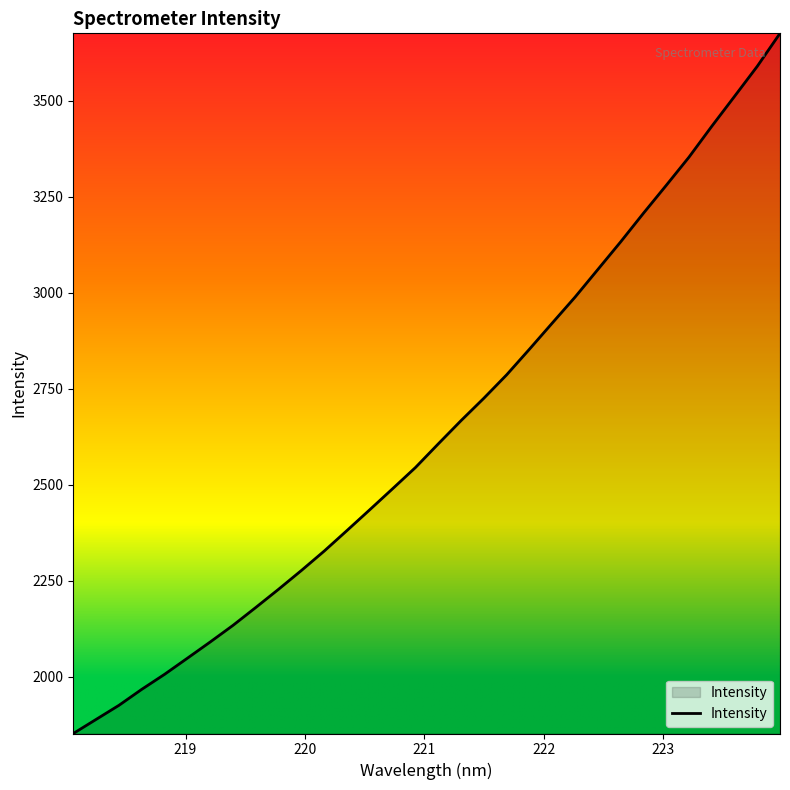

True or false: there are more than 2 points higher than both neighbors.

False